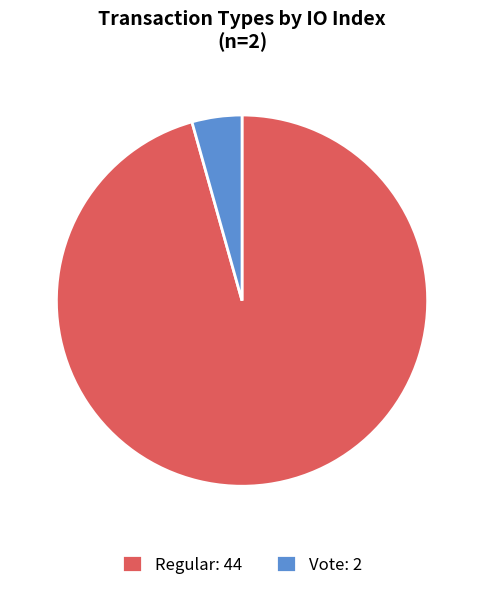

Combined, do Vote: 2 and Regular: 44 account for over 50%?

Yes